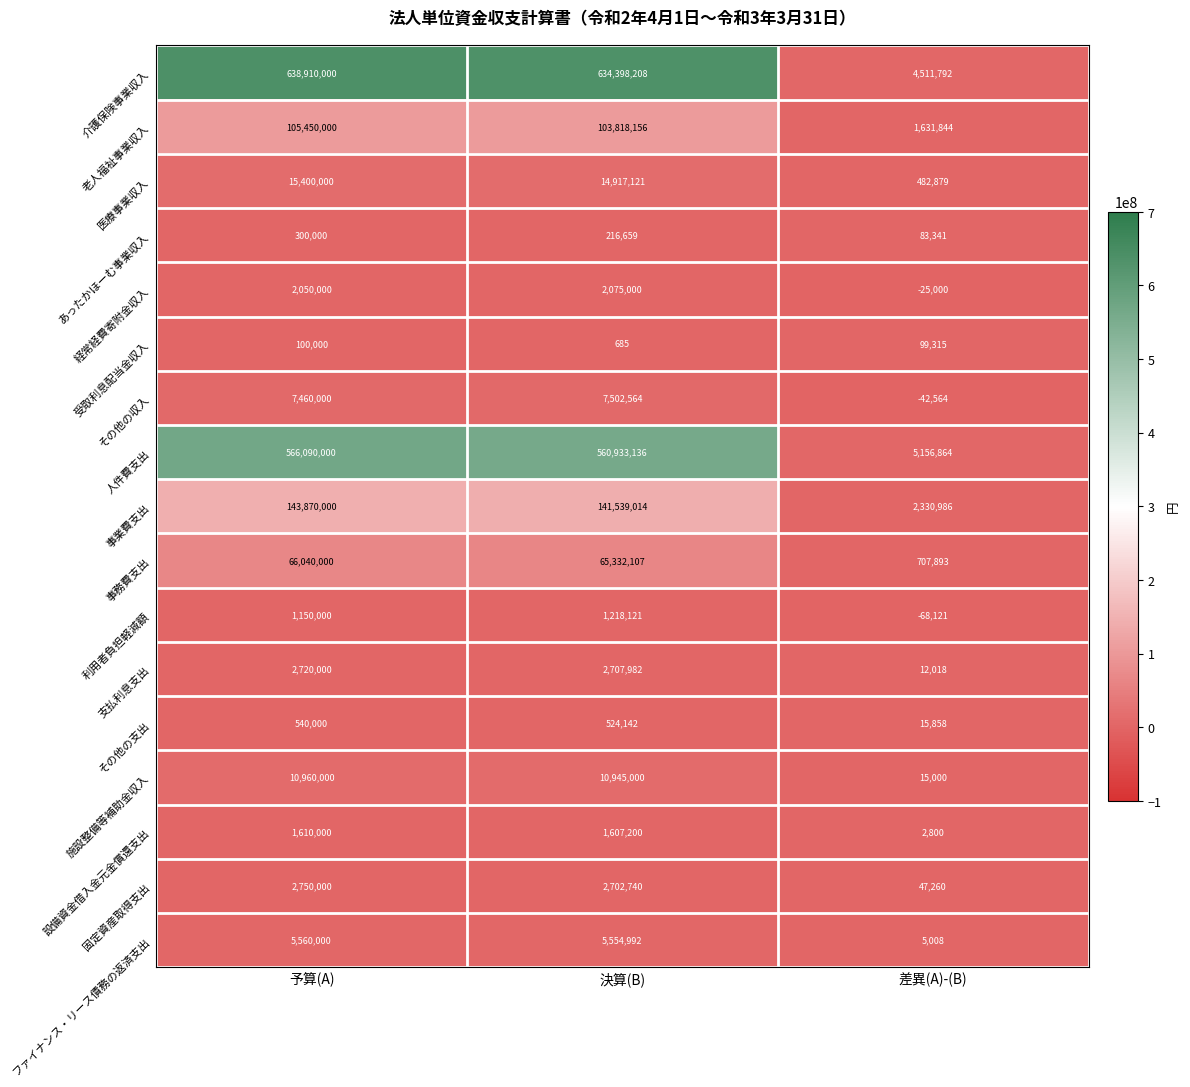

Rank the categories by 事務費支出 value from highest to lowest.

予算(A), 決算(B), 差異(A)-(B)